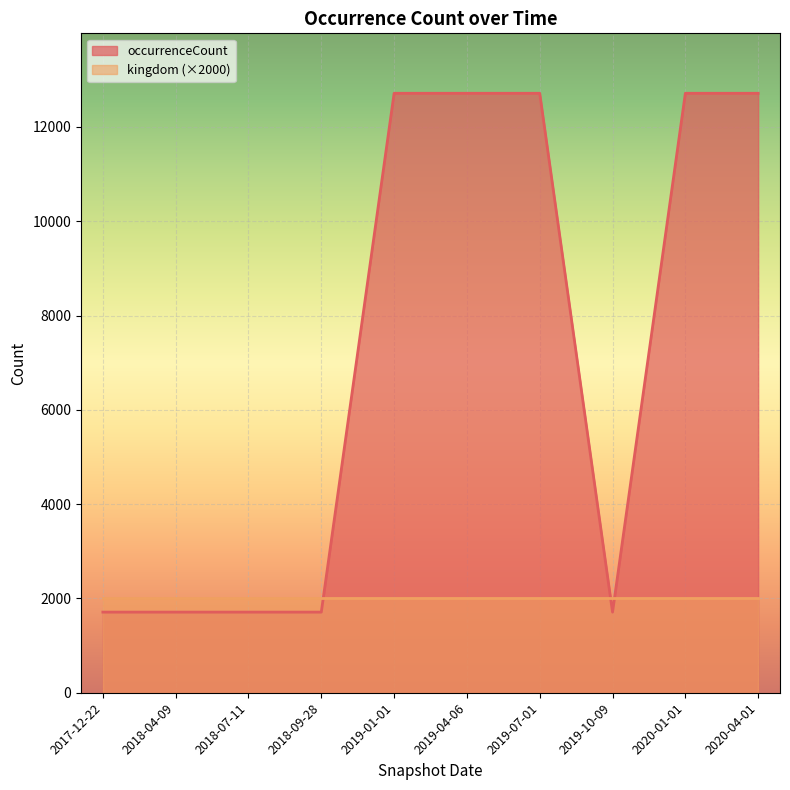

Approximately how many times larger is the value at 2017-12-22 compared to 2019-07-01?

0.1